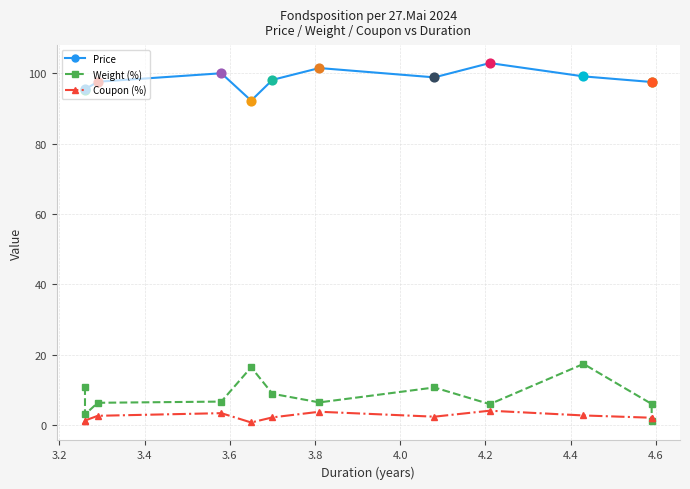

What are all the series names shown in the legend?

Price, Weight (%), Coupon (%)